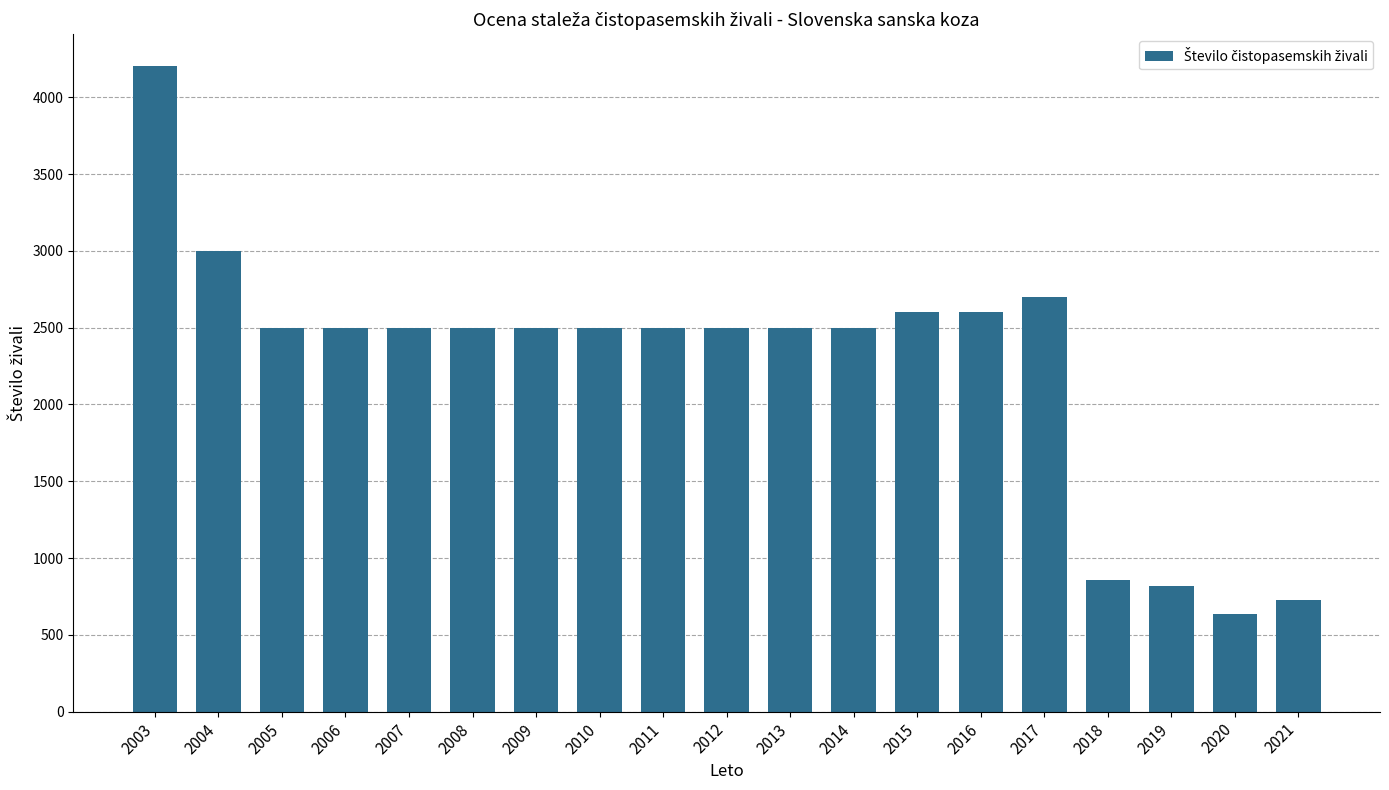

Reading left to right, list all the values displayed in this chart.

2003=4200	2004=3000	2005=2500	2006=2500	2007=2500	2008=2500	2009=2500	2010=2500	2011=2500	2012=2500	2013=2500	2014=2500	2015=2600	2016=2600	2017=2700	2018=854	2019=815	2020=635	2021=727